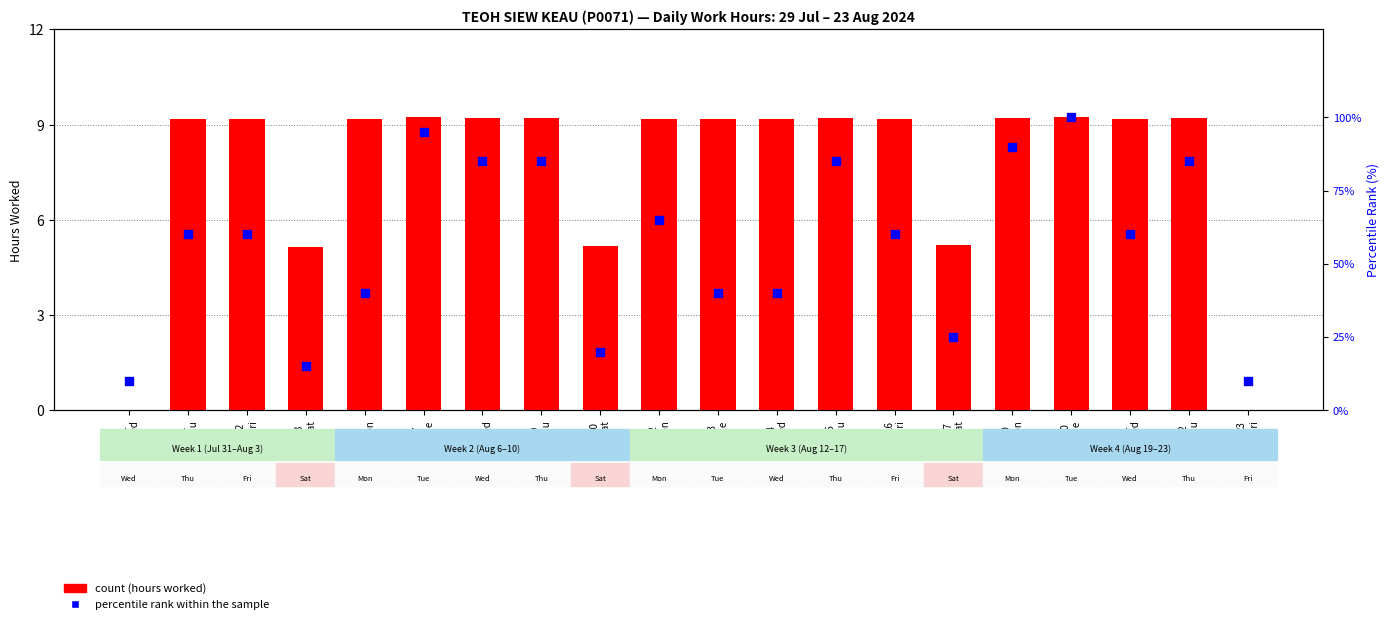

At how many categories does at least one series exceed 92?

2